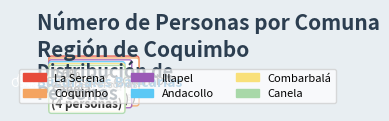

What percentage is the La Serena slice, to the nearest percent?

71%